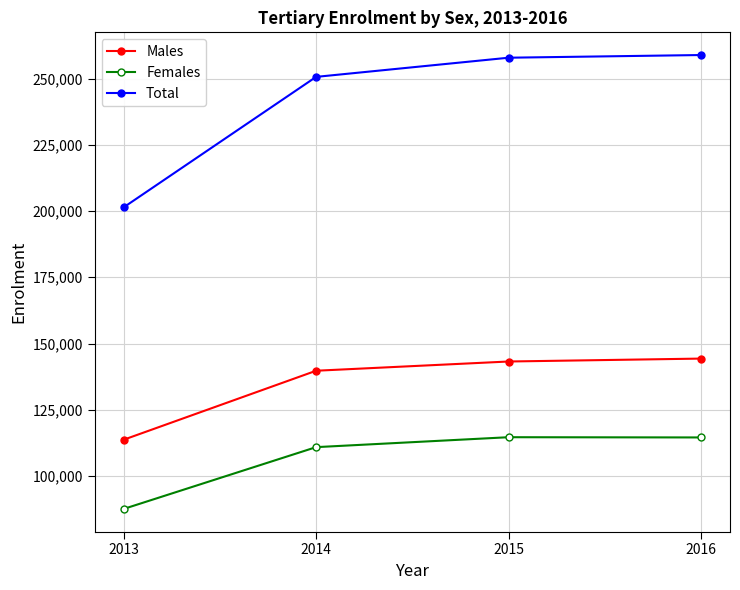

Rank the series by their average value, from highest to lowest.

Total, Males, Females